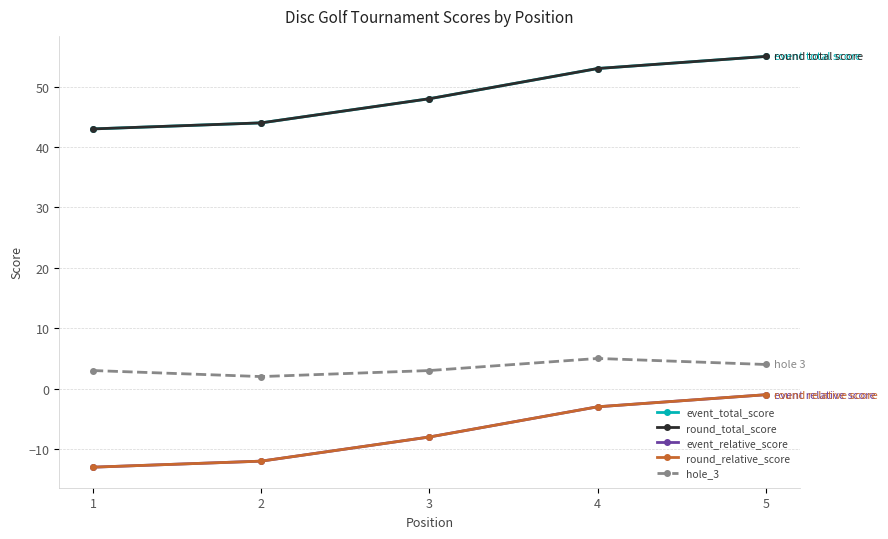

Is this an area chart (filled region under the line)?

No